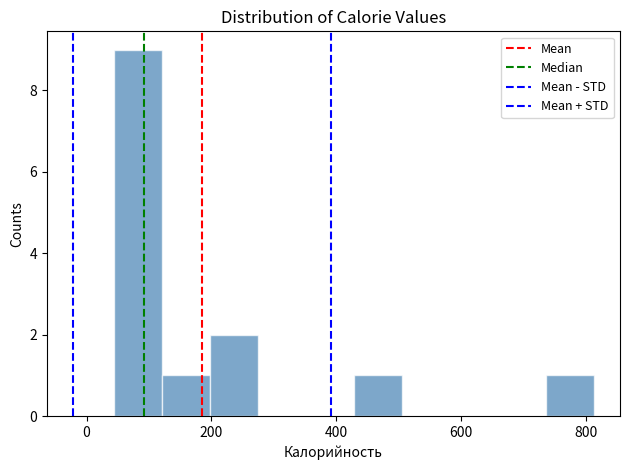

Around what value on the x-axis is the tallest bar? Give the approximate position of its centre, as read against the axis.

80